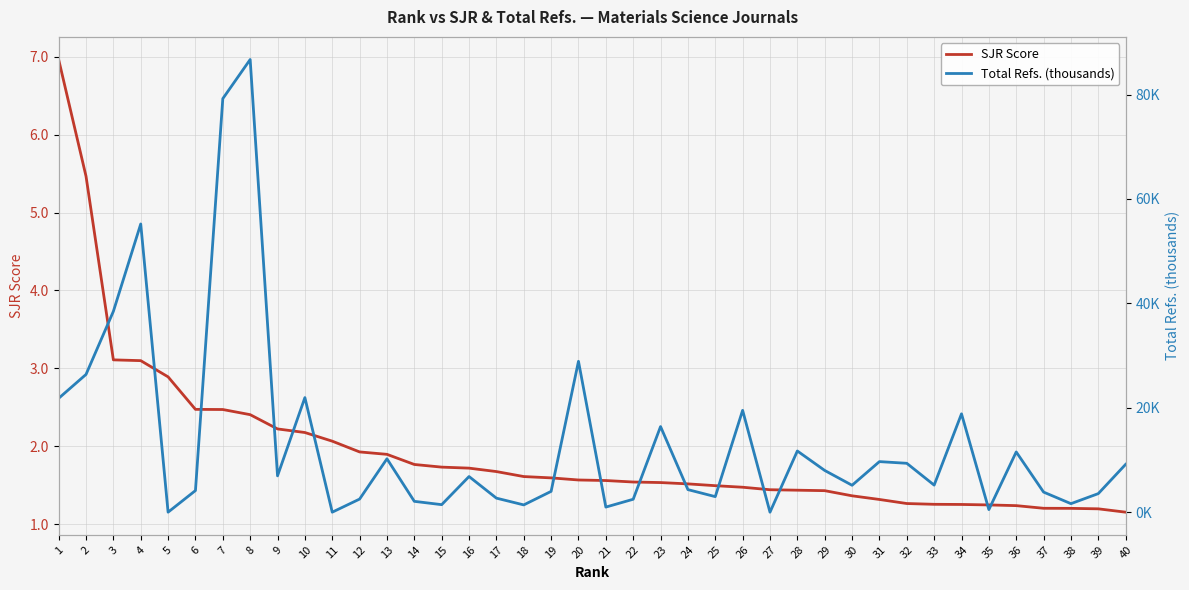

The SJR Score series shows 0.7 at 28. True or false?

False